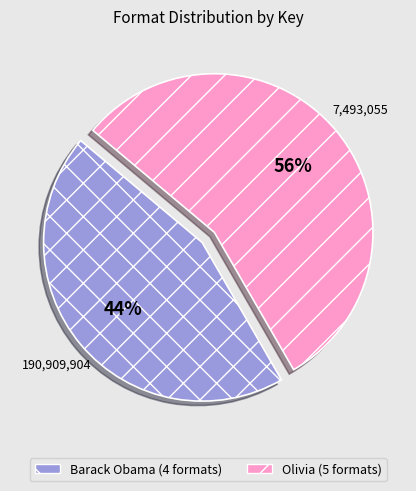

The Barack Obama (4 formats) slice represents 38% of the pie. True or false?

False